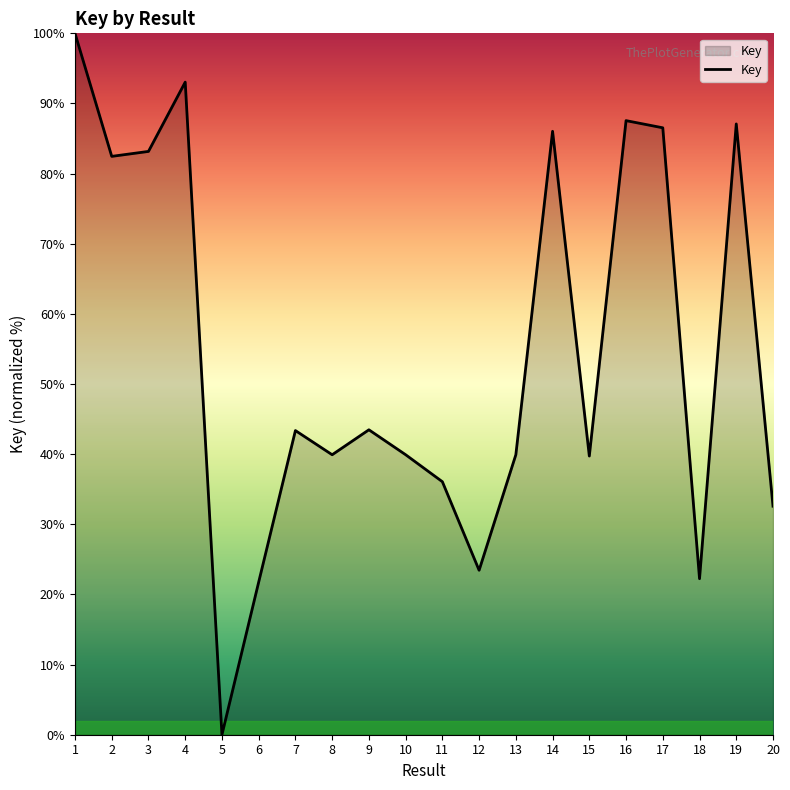

What value does the data have at 4?

93.0